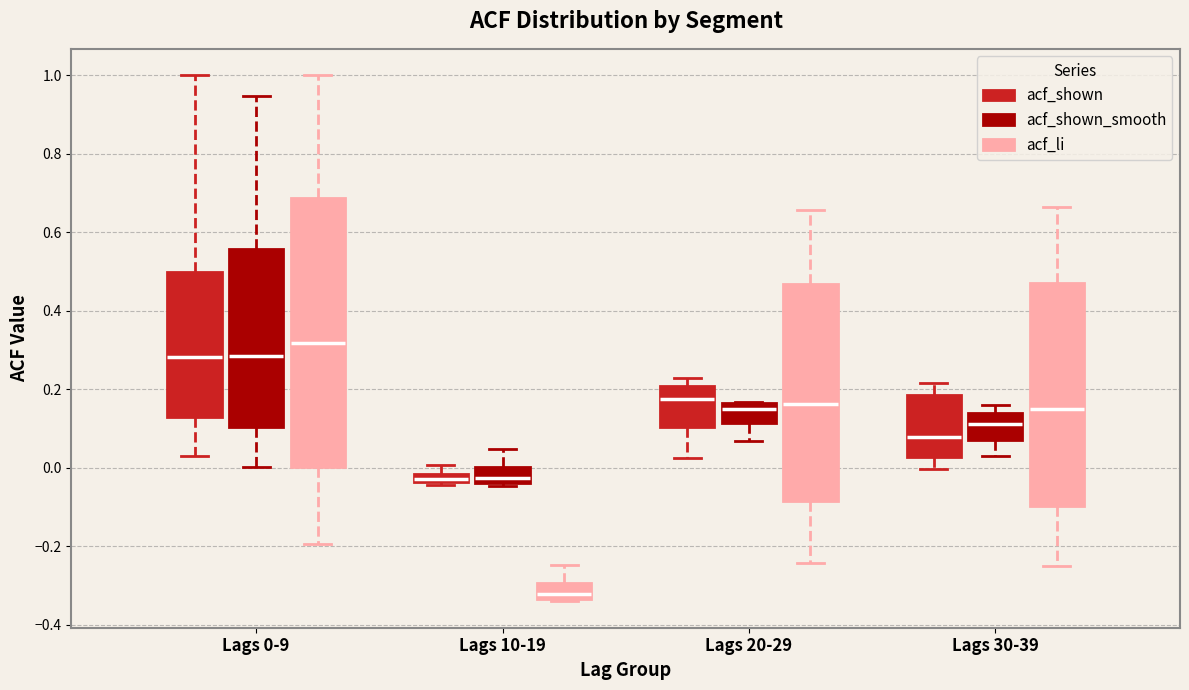

Which box is the tallest, from its lower edge to its upper edge?

Lags 0-9 (acf_li)